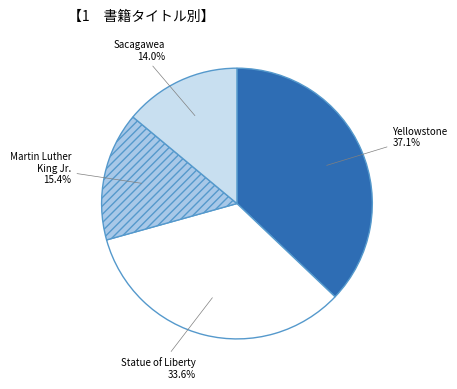

Is there any slice that represents more than half of the pie?

No